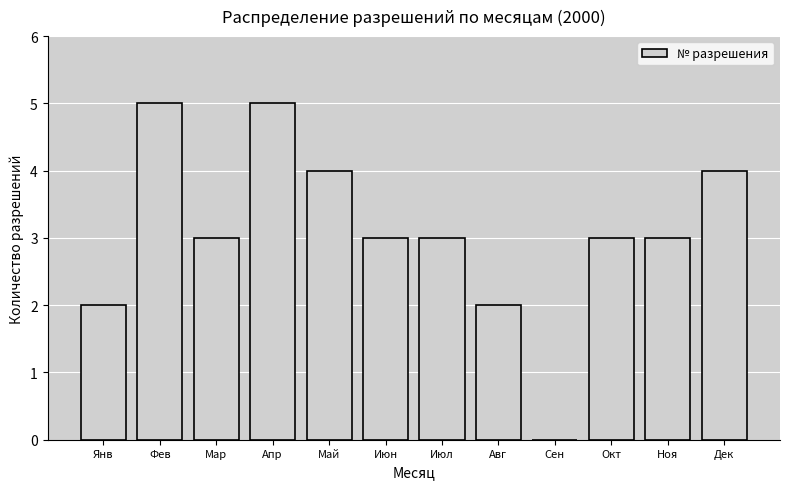

Reading left to right, extract all data points from this chart.

Янв=2	Фев=5	Мар=3	Апр=5	Май=4	Июн=3	Июл=3	Авг=2	Сен=0	Окт=3	Ноя=3	Дек=4